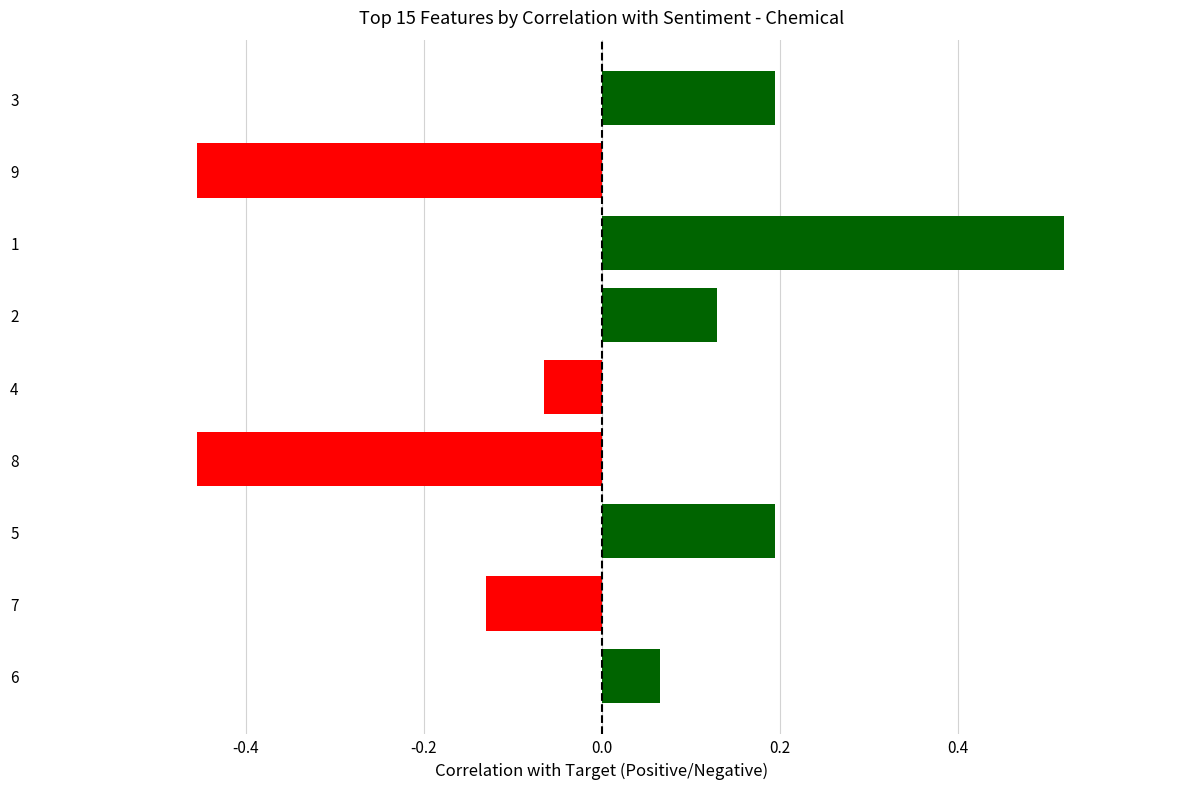

What is the difference between the second highest and minimum values?

0.7